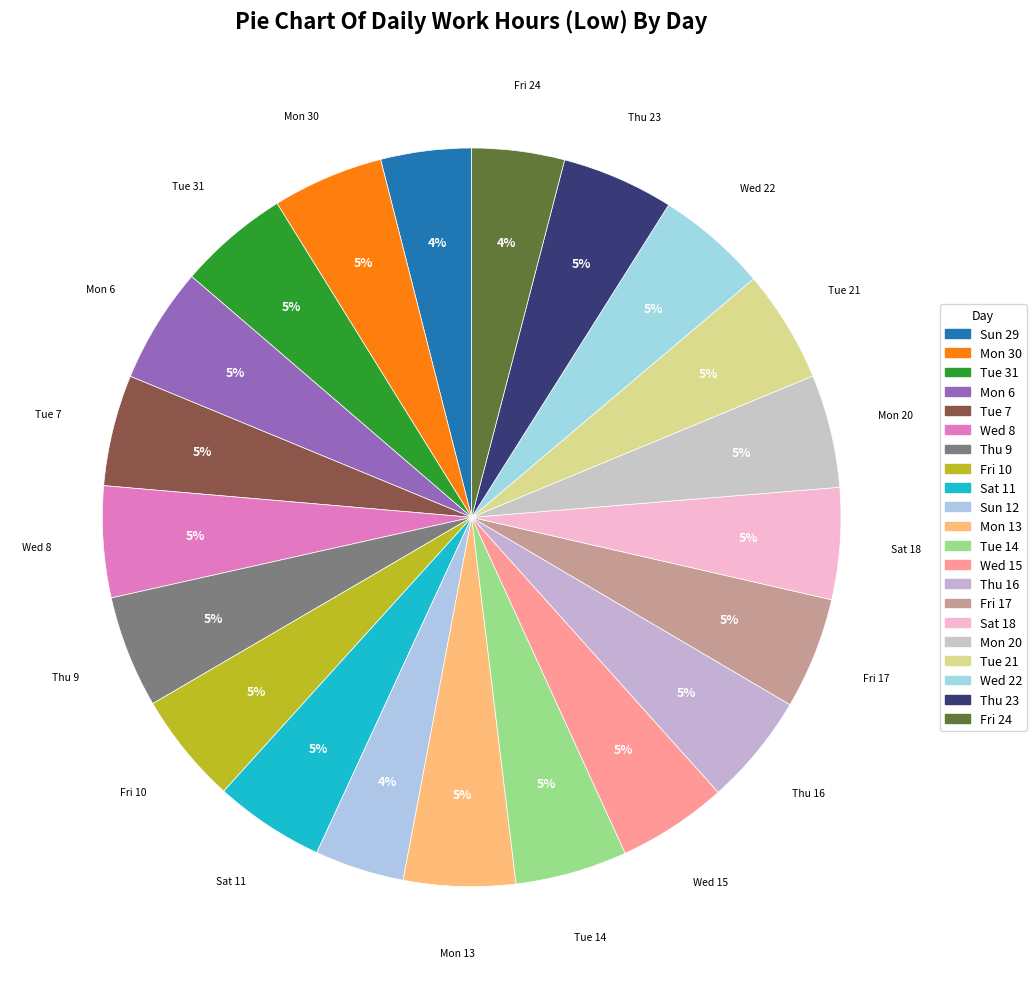

How many segments does this pie chart have?

21